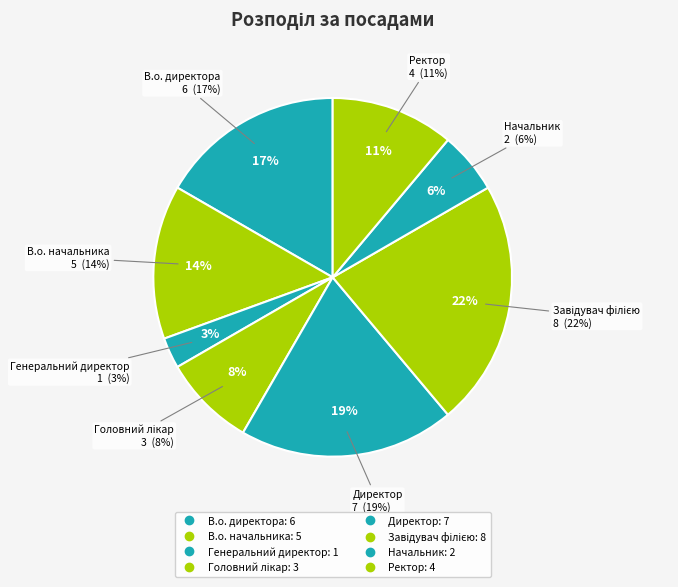

Which has a higher value, Завідувач філією or Начальник?

Завідувач філією